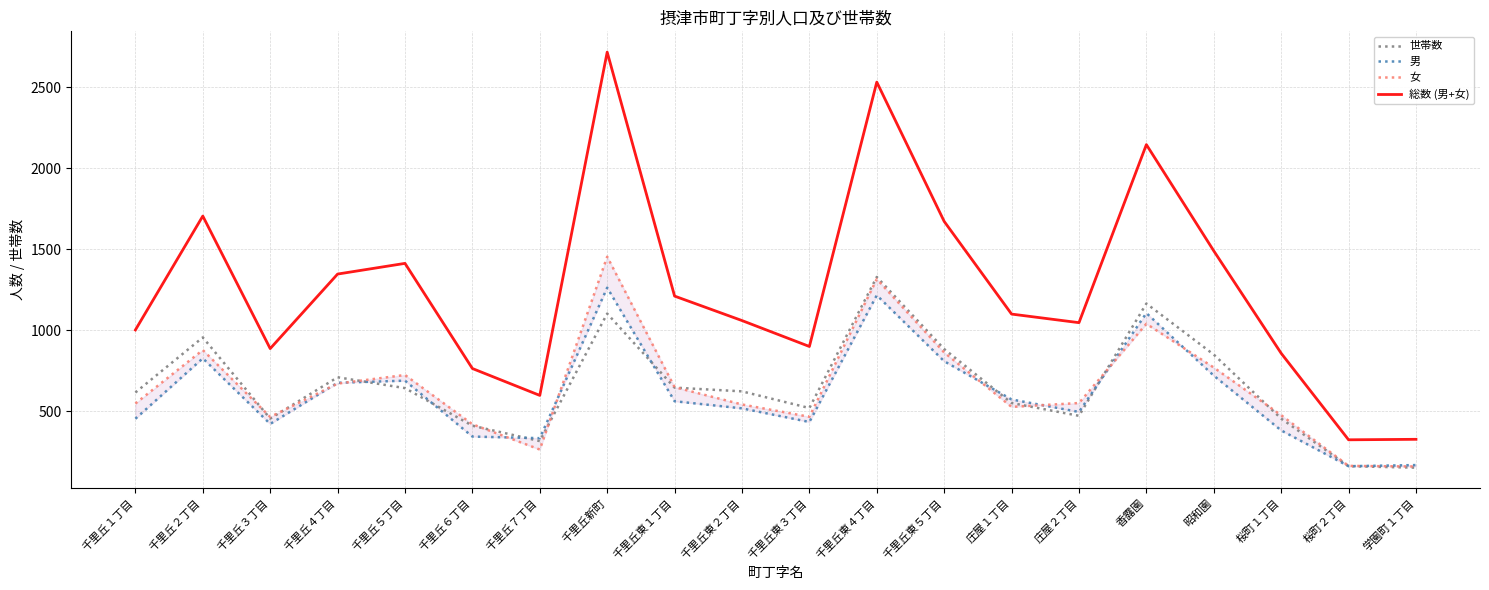

How many times do 世帯数 and 男 cross each other?

6